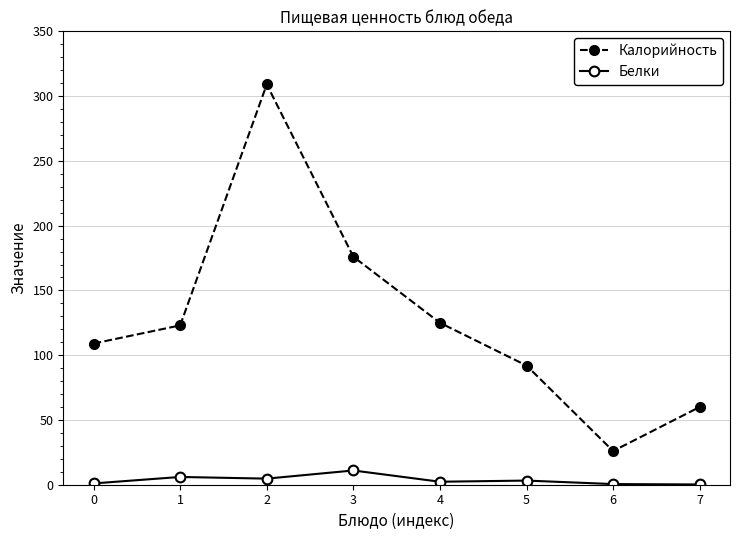

What is the sum of the Калорийность values at 4 and 5?

217.0